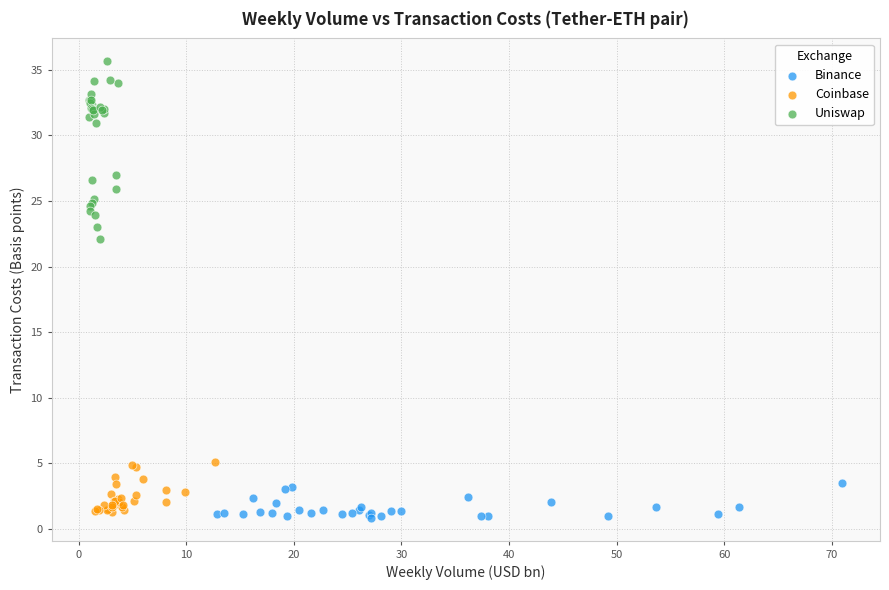

Which series has the largest Y range (max minus min)?

Uniswap